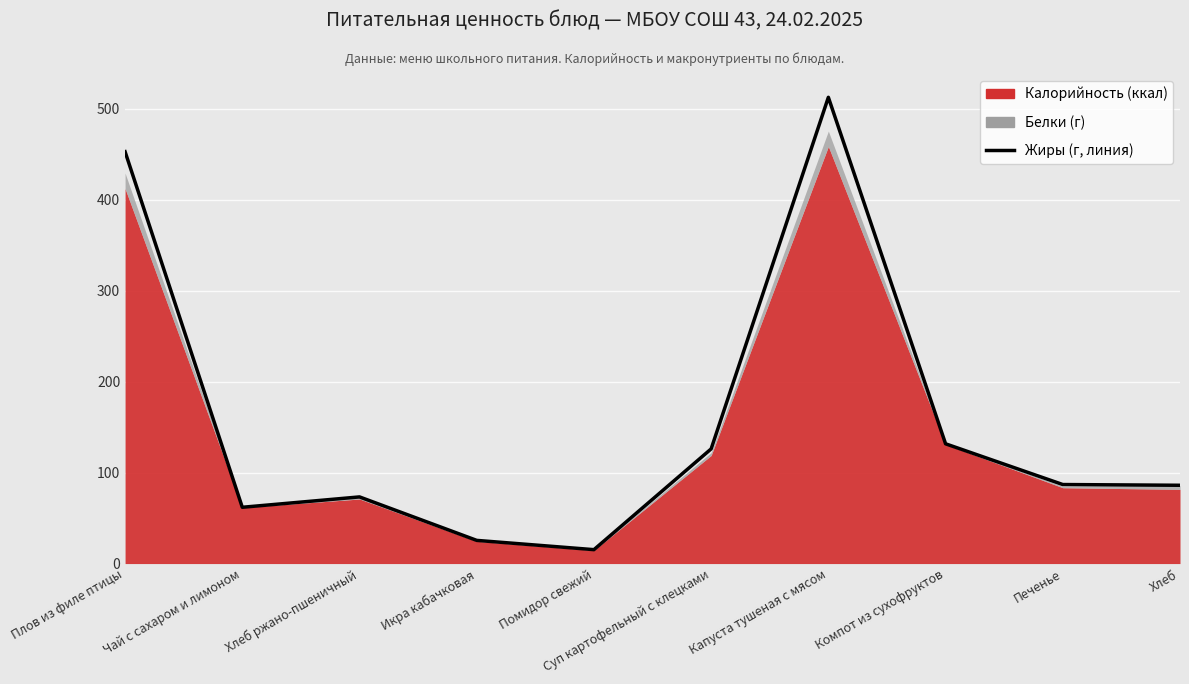

Which category has the lowest value across all series?

Помидор свежий